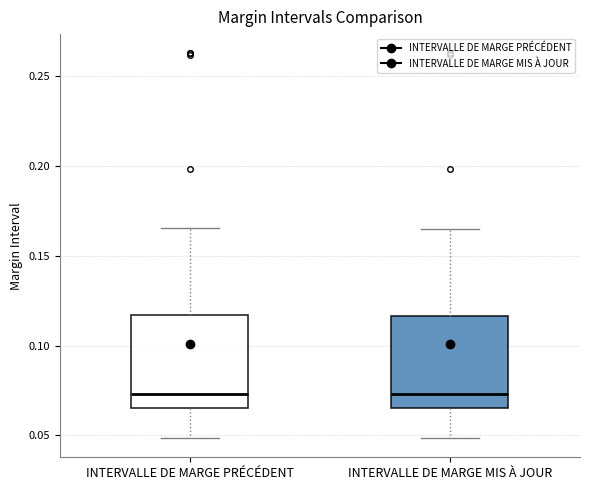

Reading left to right, read every box against the y-axis: the position of its median line, the range the box covers, and the ends of its whiskers. The values are not printed on the chart, so give them approximately, as read against the axis.

INTERVALLE DE MARGE PRÉCÉDENT: median 0.075, box 0.065 to 0.115, whiskers 0.050 to 0.165
INTERVALLE DE MARGE MIS À JOUR: median 0.075, box 0.065 to 0.115, whiskers 0.050 to 0.165